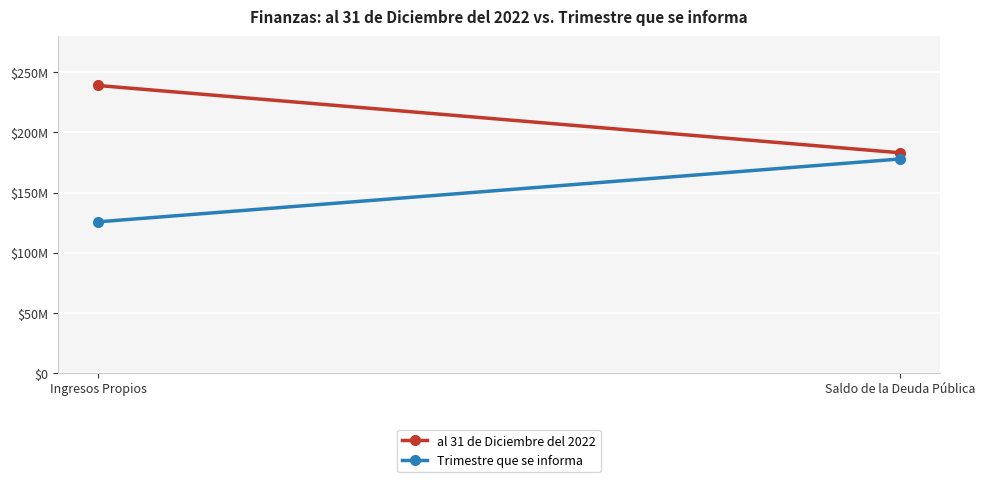

What is the difference between the al 31 de Diciembre del 2022 values at Saldo de la Deuda Pública and Ingresos Propios?

55913244.1